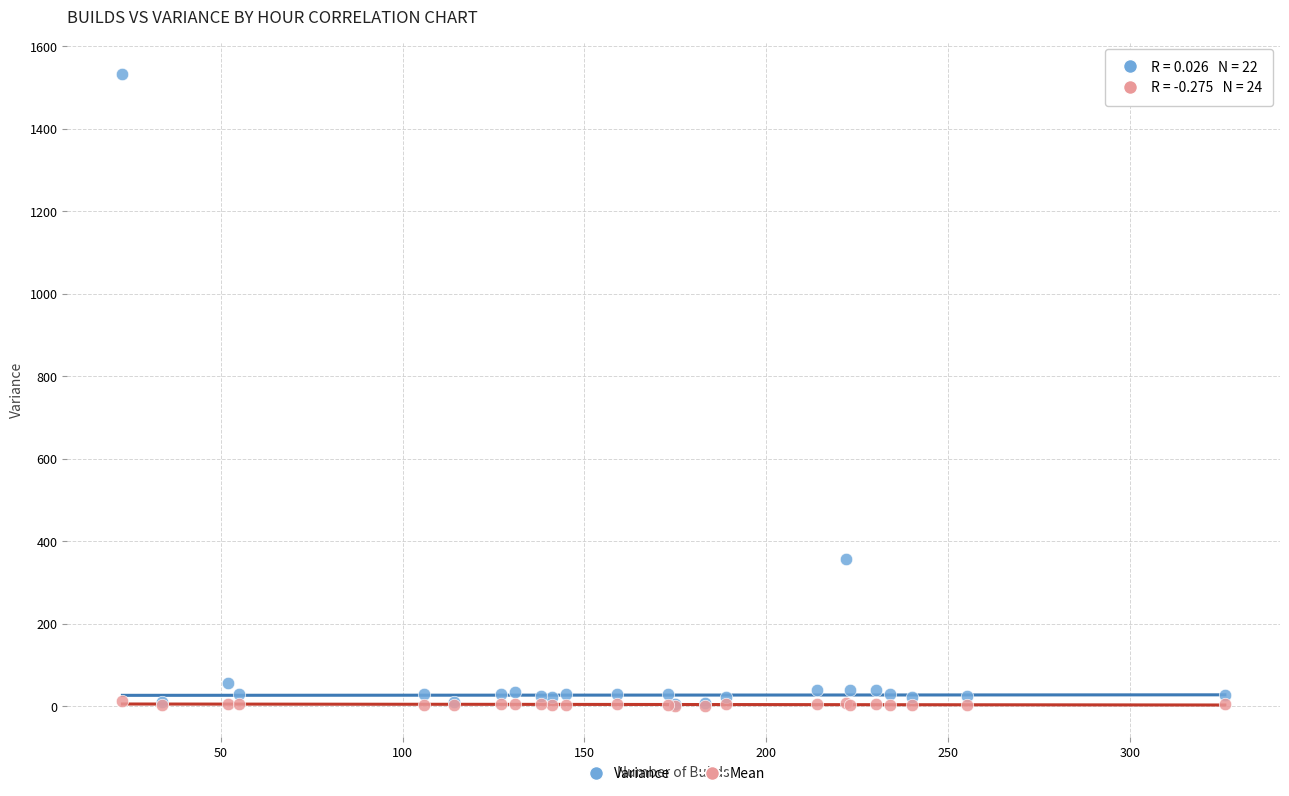

What are all the series names shown in the legend?

Variance, Mean